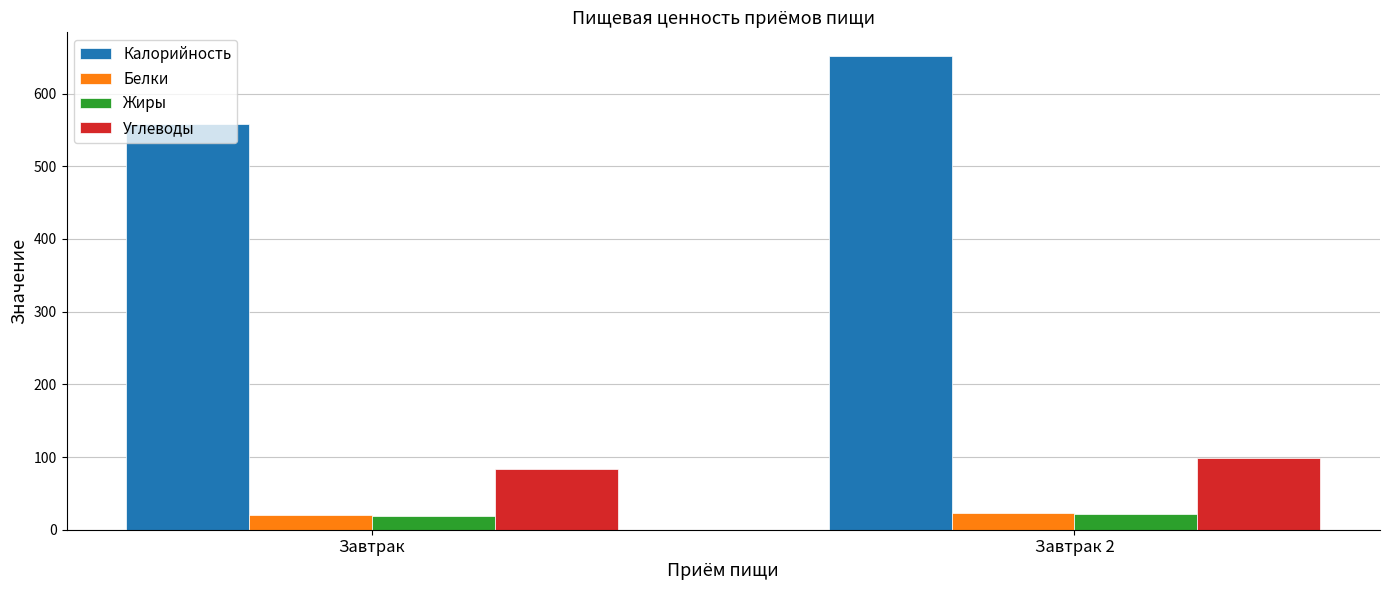

What is the value of the Жиры bar at the 2nd from the left?

22.0